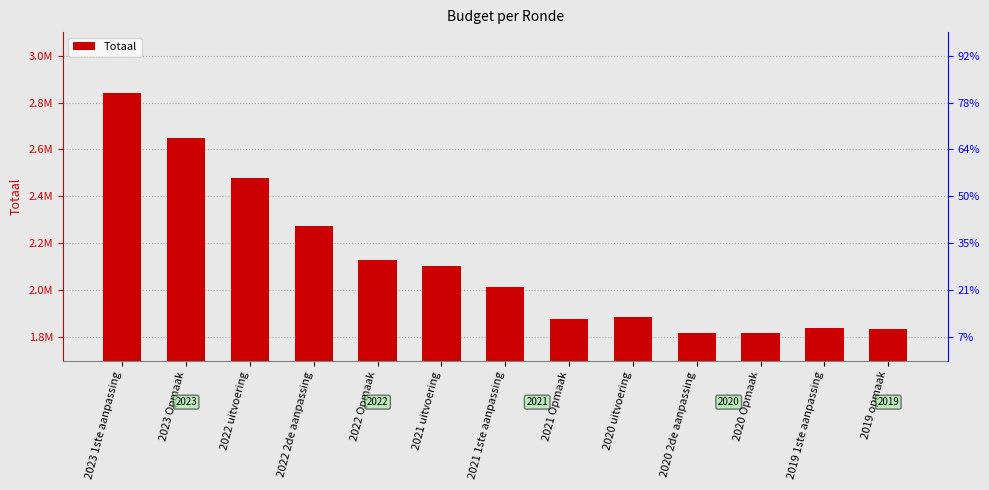

What is the greatest value displayed?

2840539